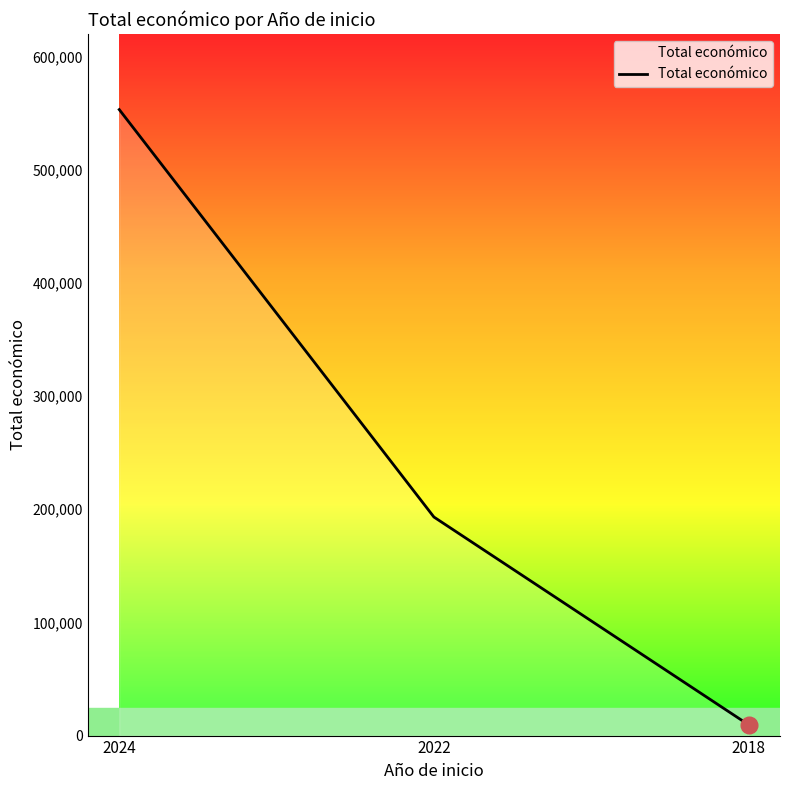

What is the greatest value displayed?

553196